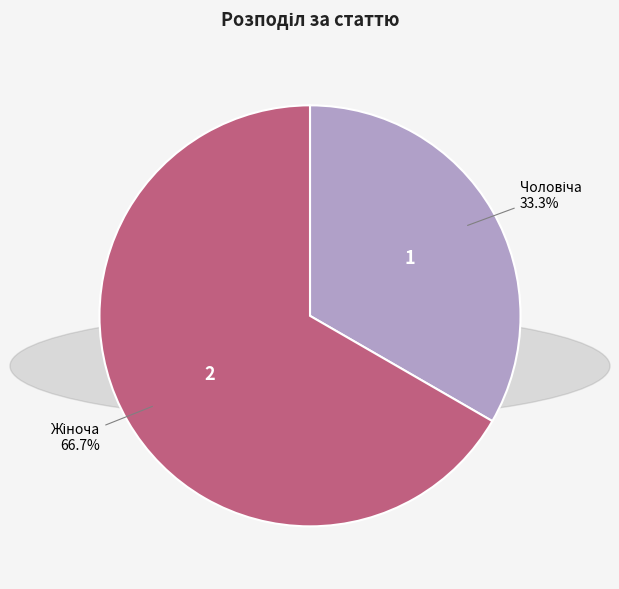

Does any single category account for the majority?

Yes